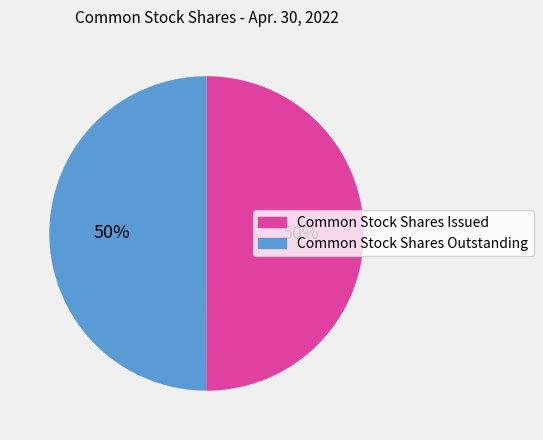

To the nearest percent, what percentage of the pie is Common Stock Shares Issued?

50%